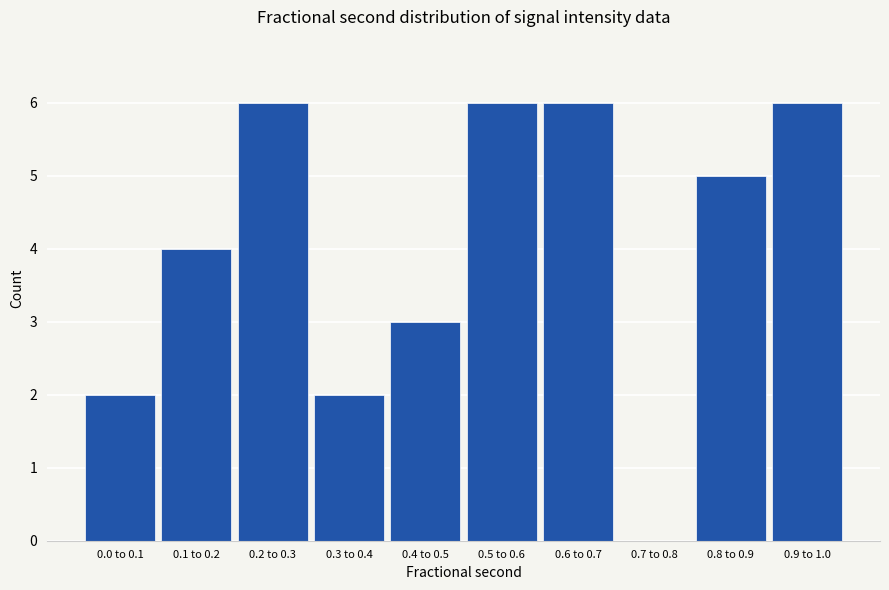

Reading right to left, list all the values displayed in this chart.

0.9 to 1.0=6	0.8 to 0.9=5	0.7 to 0.8=0	0.6 to 0.7=6	0.5 to 0.6=6	0.4 to 0.5=3	0.3 to 0.4=2	0.2 to 0.3=6	0.1 to 0.2=4	0.0 to 0.1=2